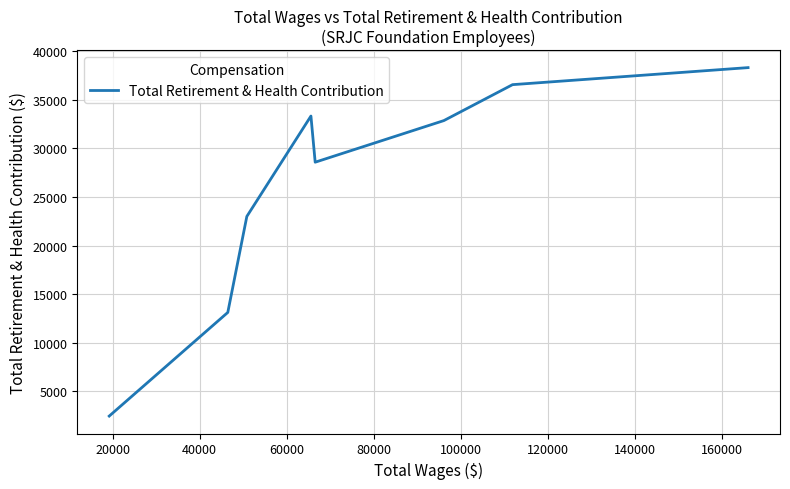

How many interior local peaks (higher than both neighbors) does the data have?

1